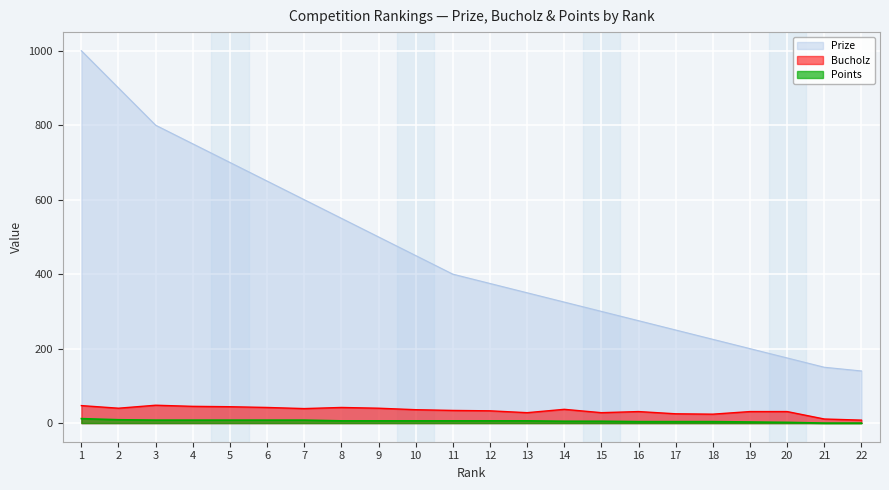

The Bucholz series shows 37 at 14. True or false?

True